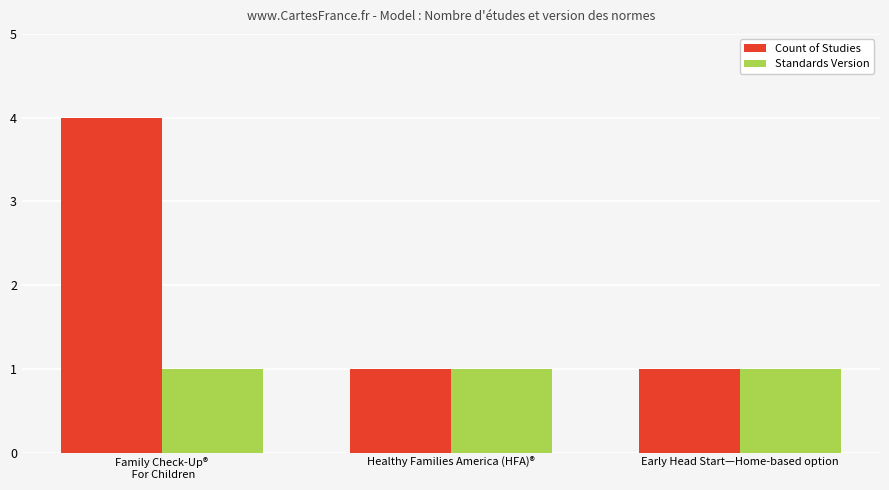

Count the number of categories in the chart.

3